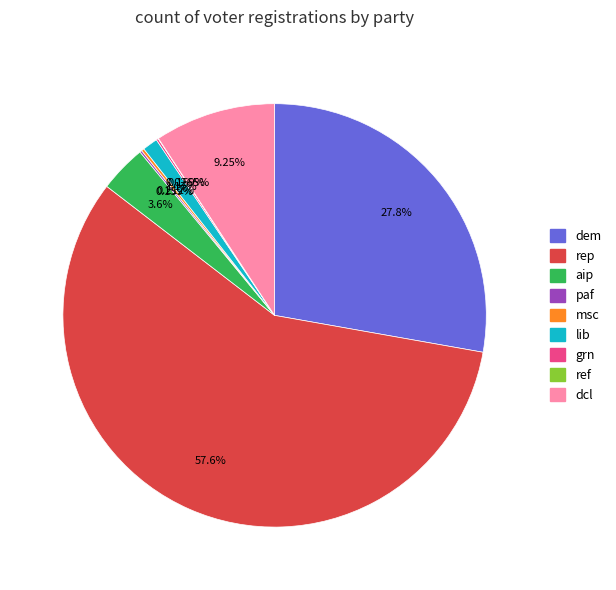

Is there a majority slice in this chart?

Yes